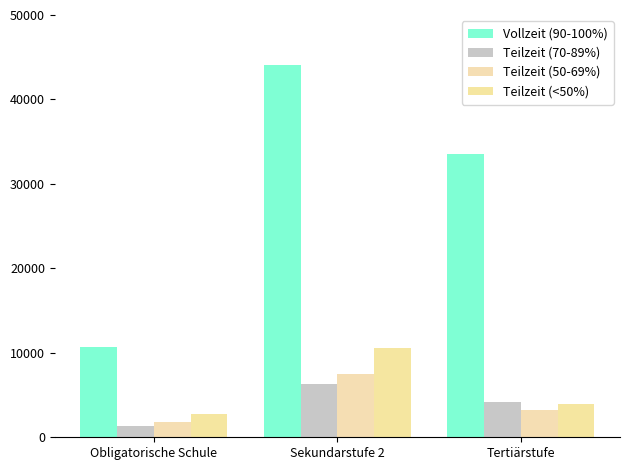

How many data points in Teilzeit (70-89%) are less than 4222?

1